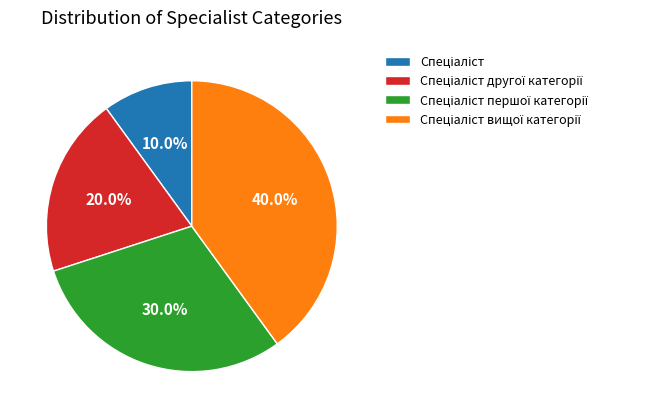

How many slices are in this pie chart?

4